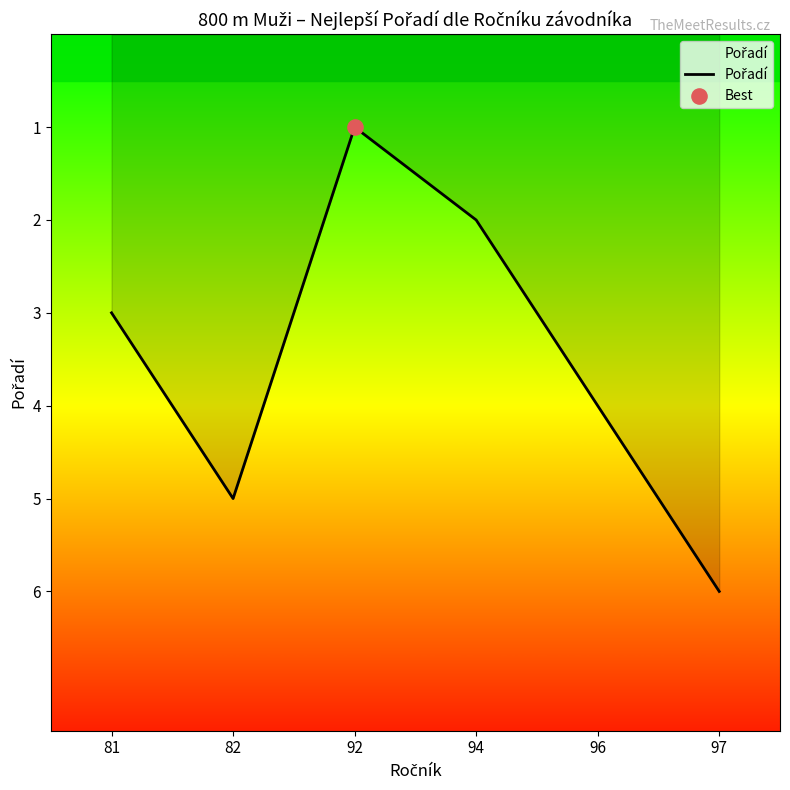

What is the ratio of the value at 97 to the value at 96?

1.5